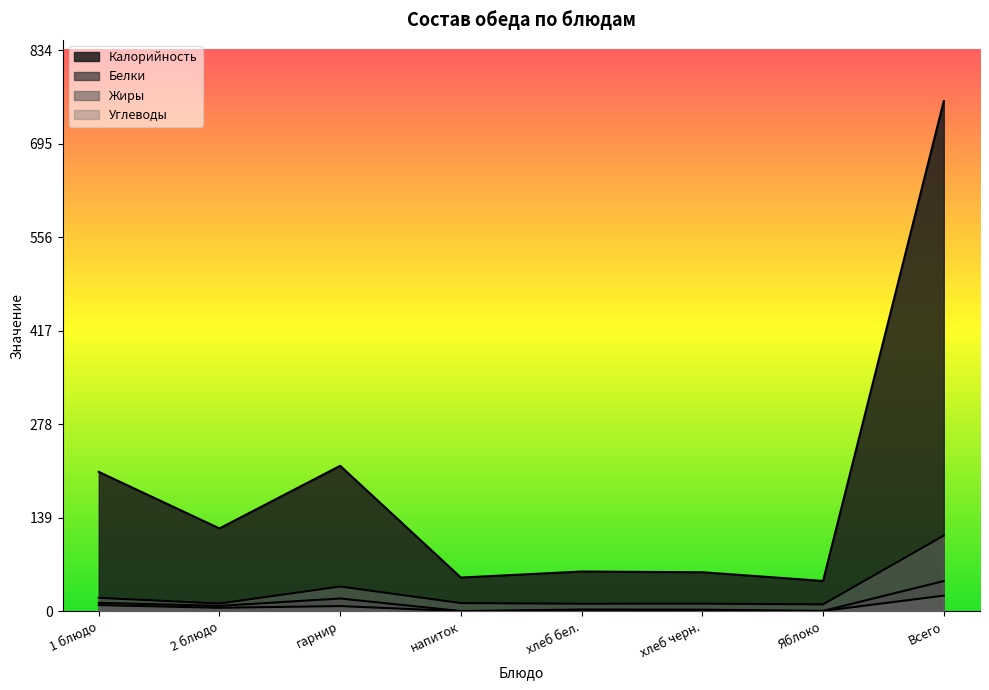

What is the difference between the maximum and minimum values in the Жиры series?

23.2